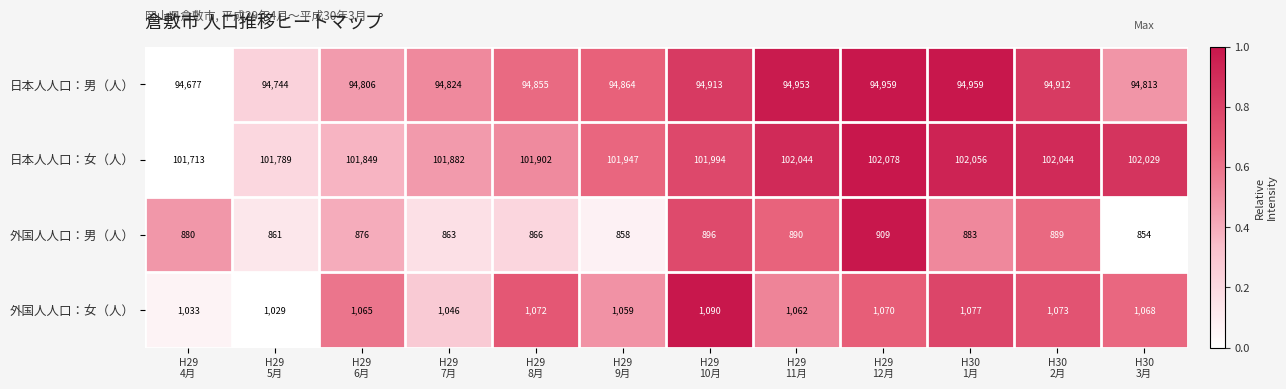

At how many categories does at least one series exceed 28759?

12